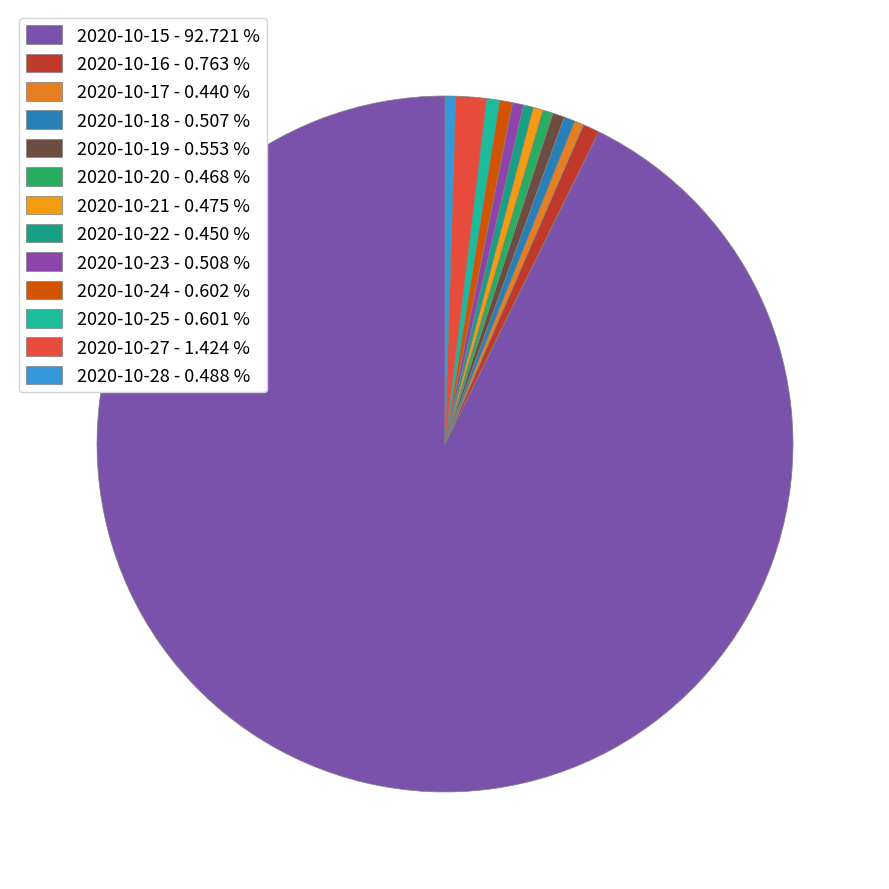

Which category has the biggest portion of the pie?

2020-10-15